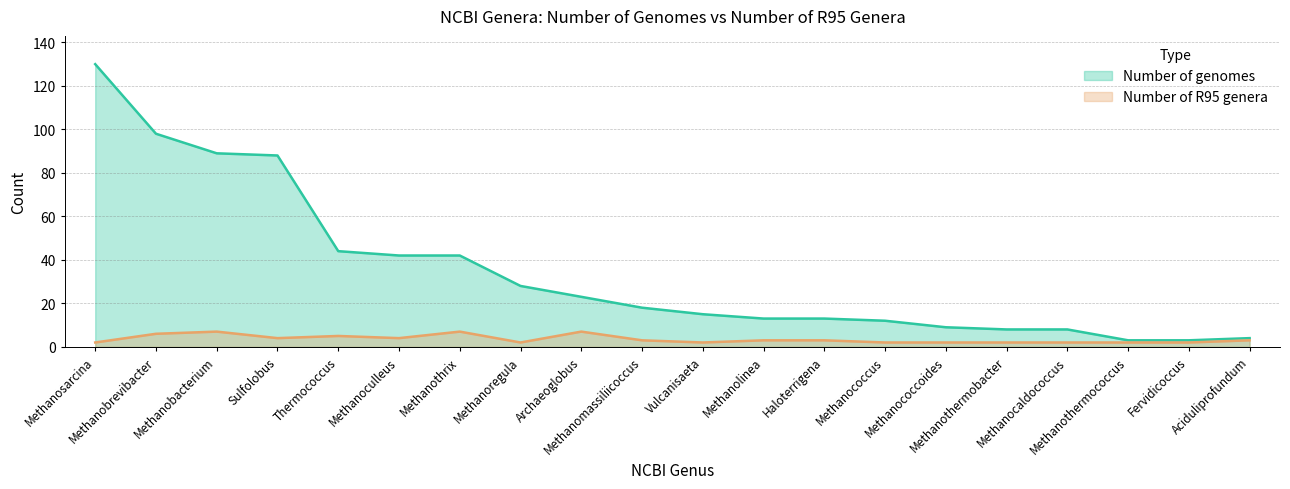

Count the number of categories in the chart.

20